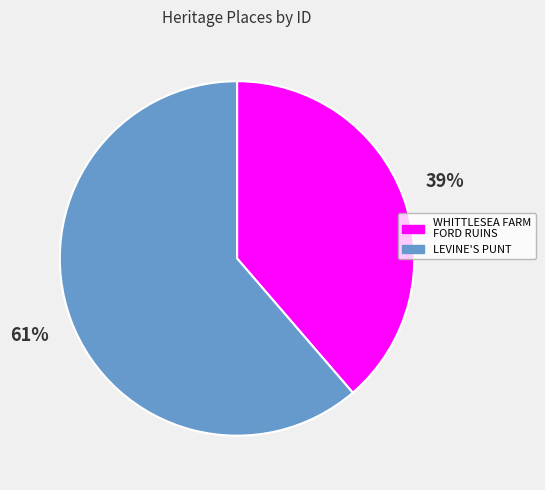

What is the majority slice?

LEVINE'S PUNT